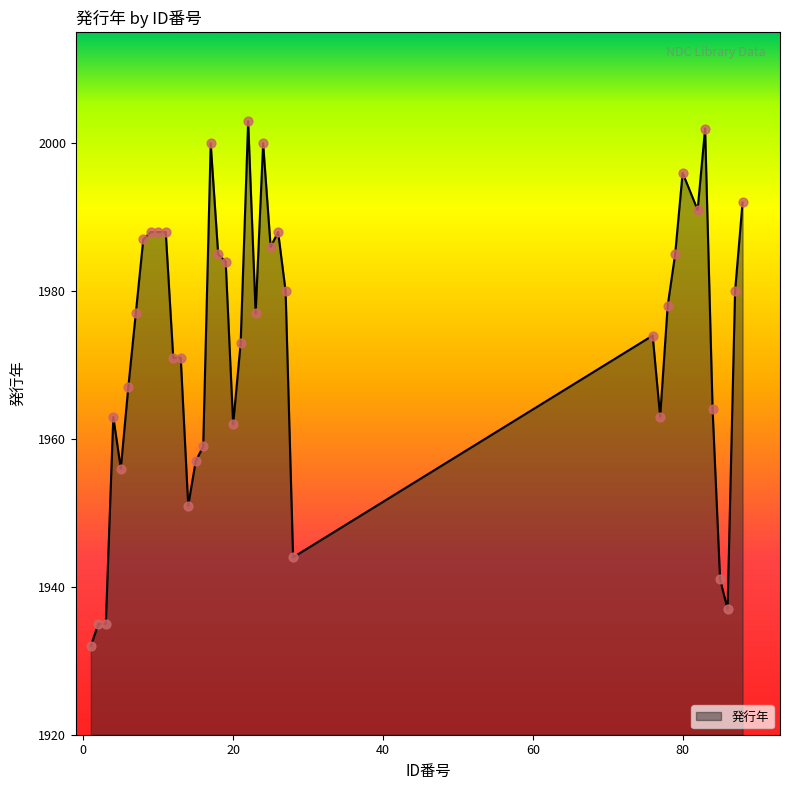

What is the minimum value shown in the chart?

1932